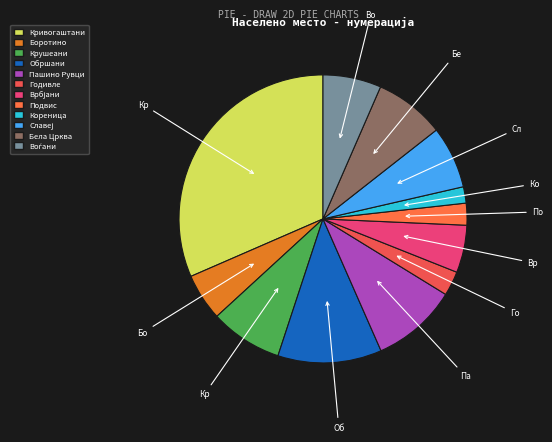

Is there any slice that represents more than half of the pie?

No